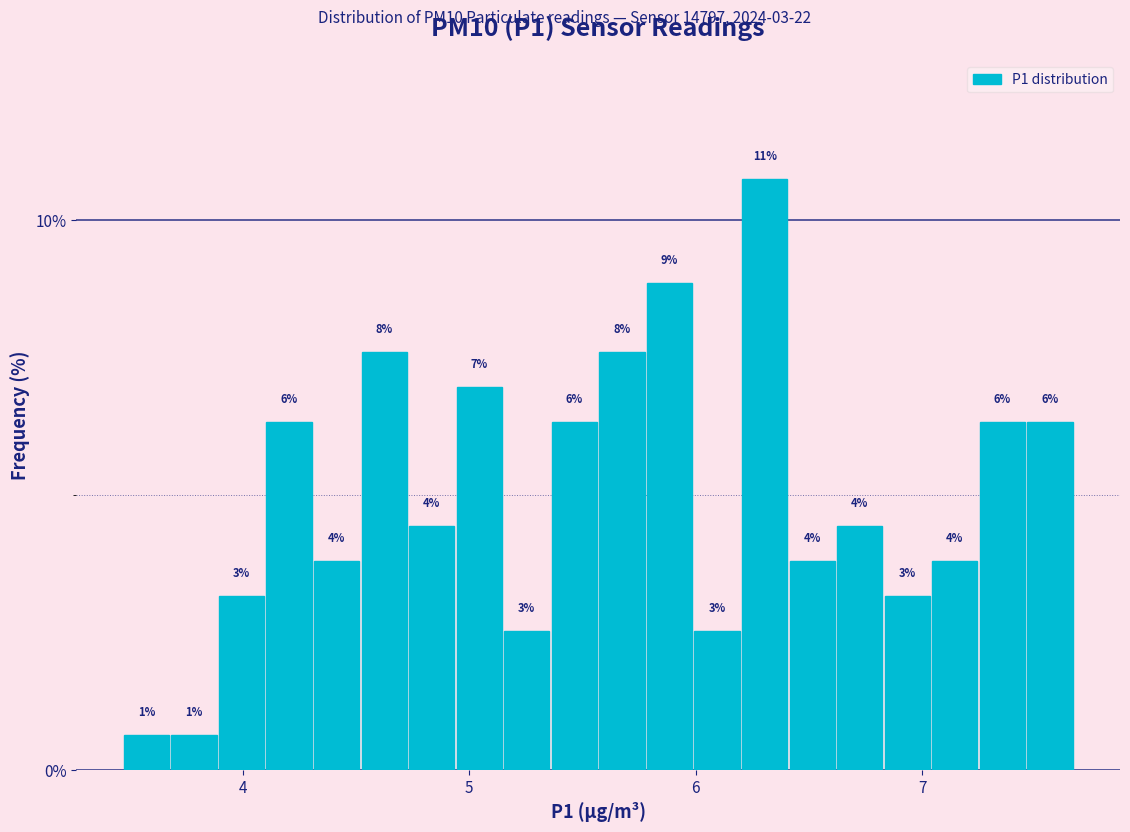

Read against the x-axis, roughly where is the centre of the tallest bar?

6.3